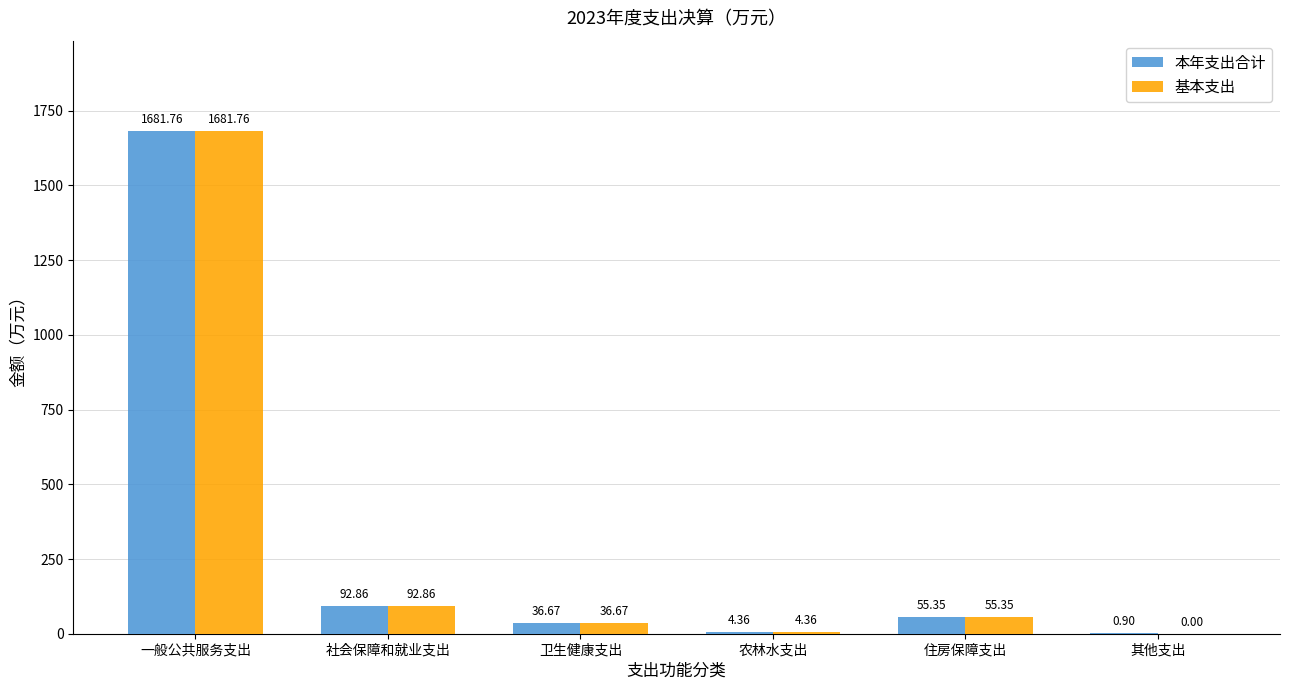

Is it true that 基本支出 equals 92.9 at 社会保障和就业支出?

True